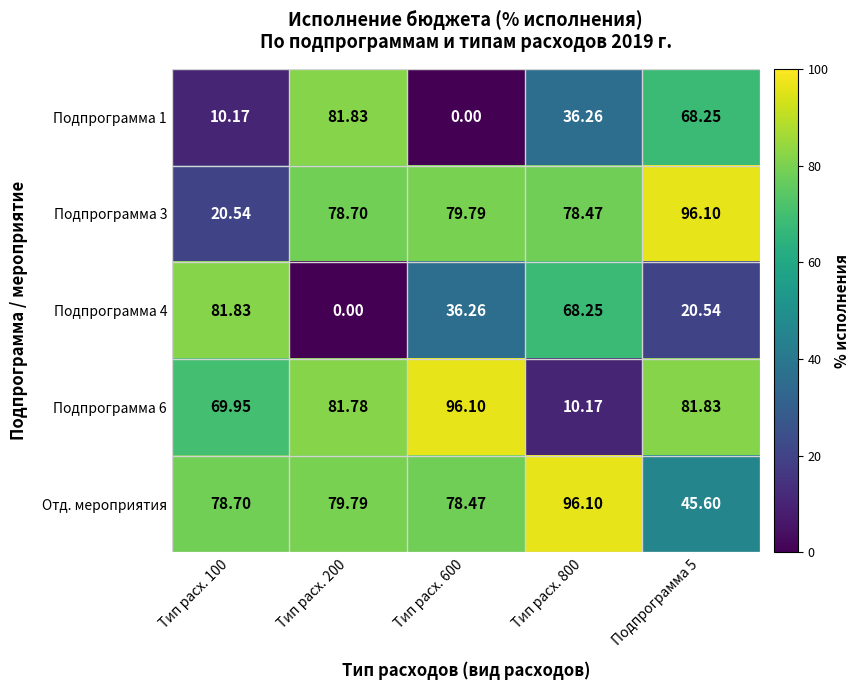

What is the difference between the highest and lowest values at Тип расх. 600?

96.1